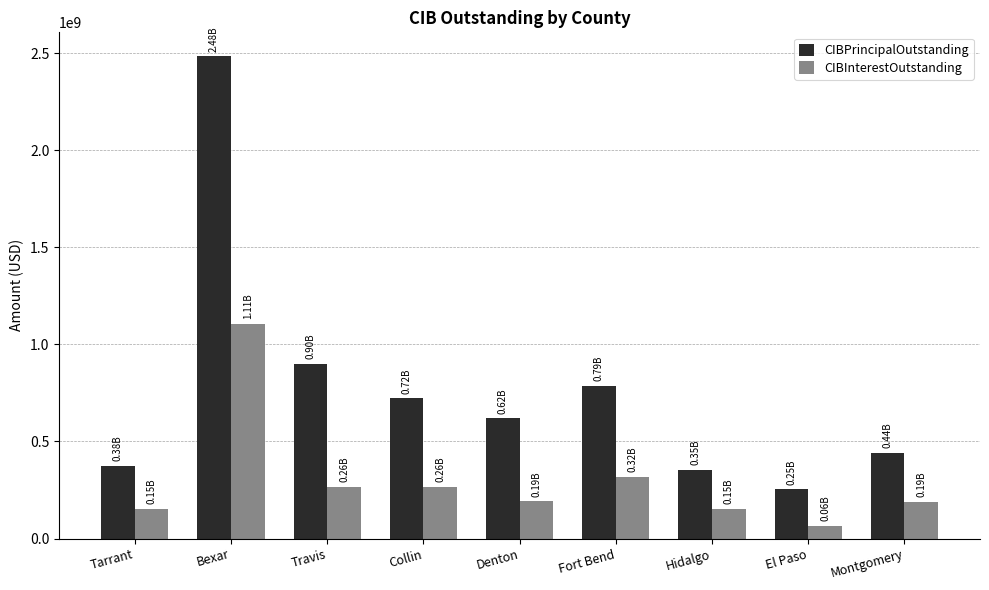

True or false: CIBInterestOutstanding has a value of 152294923.4 at Tarrant.

True